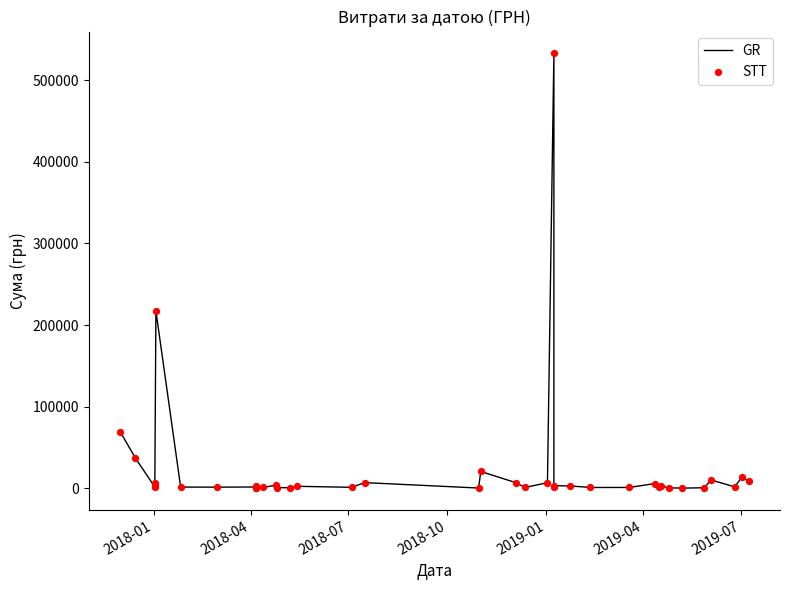

Which series reaches the minimum Y coordinate?

GR